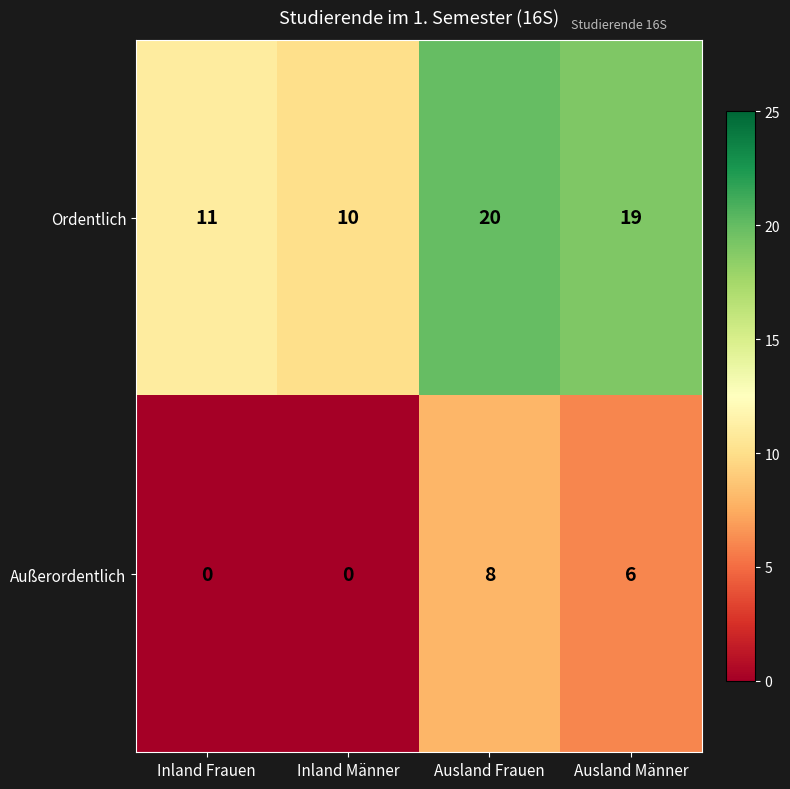

Which series has the largest range (max minus min)?

Ordentlich